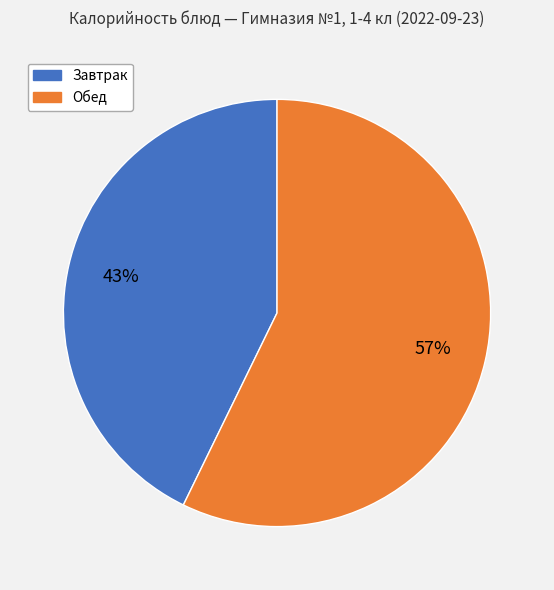

Is there a majority slice in this chart?

Yes